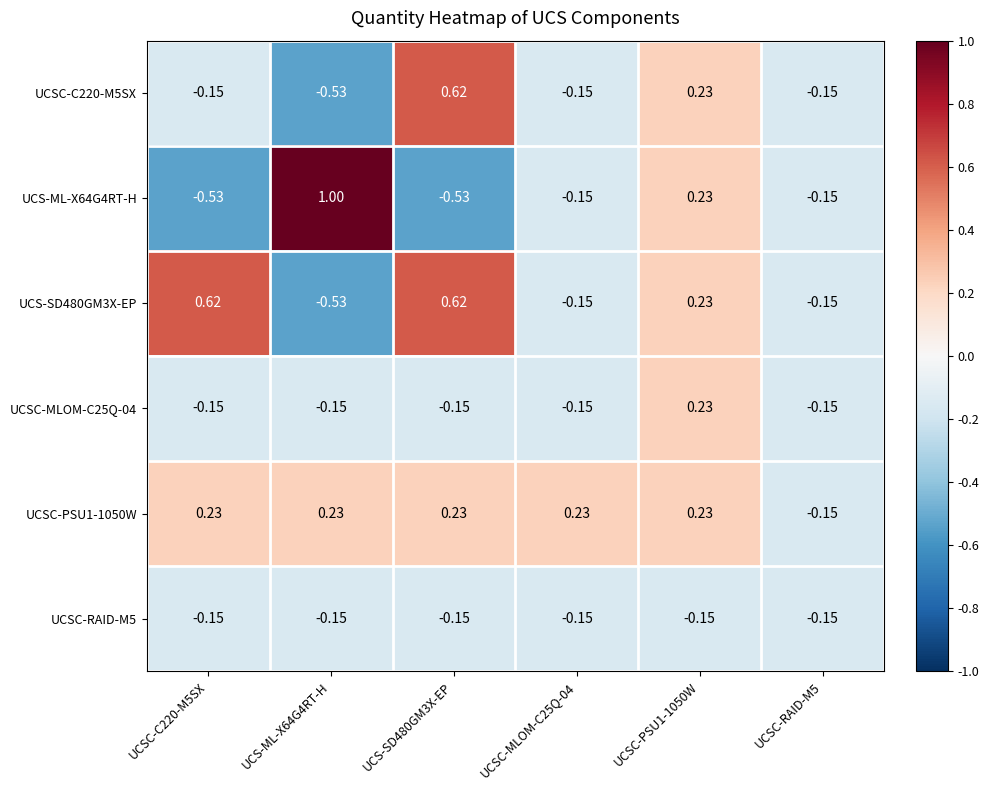

How many data points in UCS-ML-X64G4RT-H are less than 0?

4